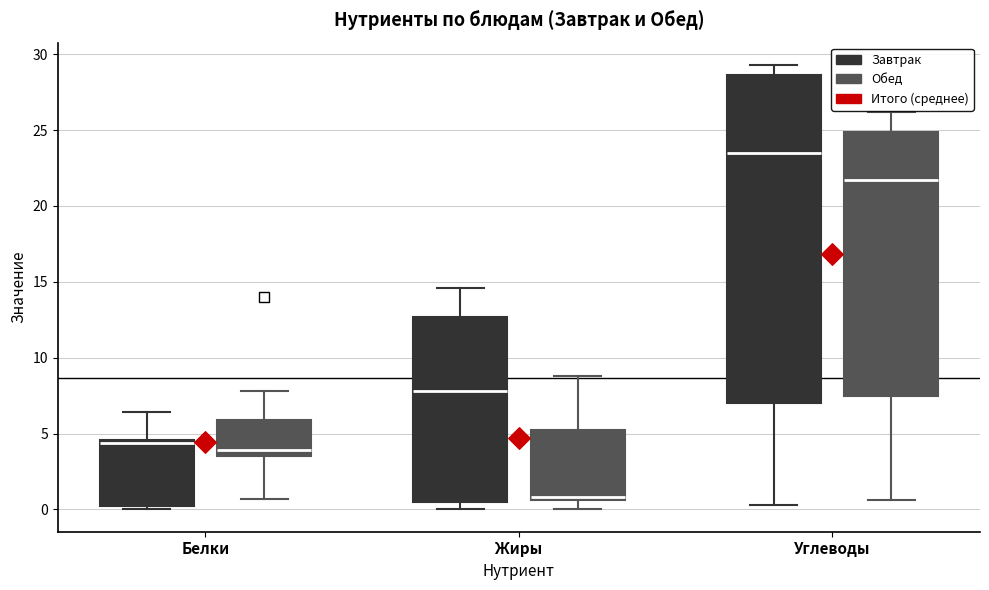

Where is the upper edge of the box for Жиры (Завтрак) on the y-axis? The values are not printed on the chart, so give them approximately, as read against the axis.

12.5